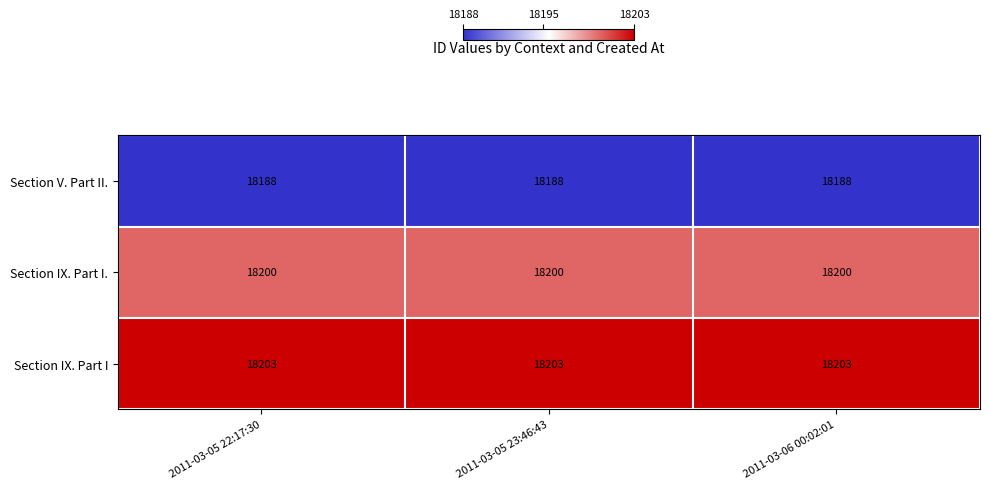

What is the difference between the highest and lowest values at 2011-03-05 23:46:43?

15